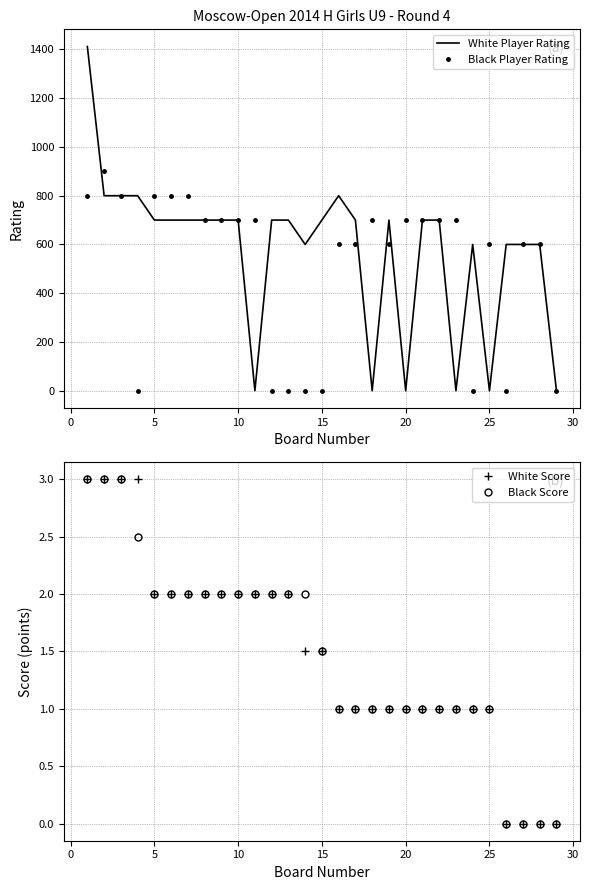

What is the maximum value for White Player Rating?

1412